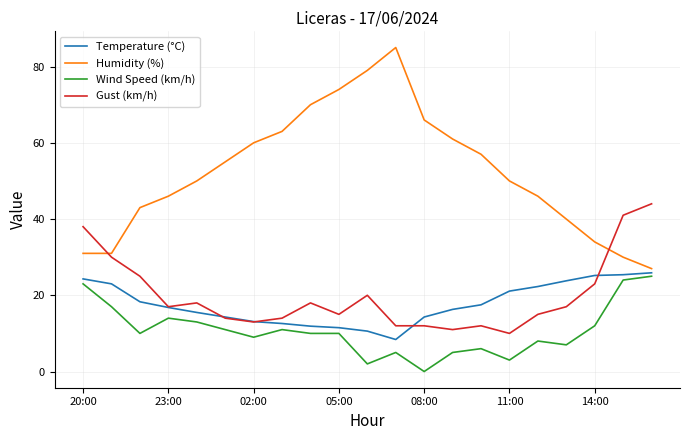

True or false: Temperature (°C) and Wind Speed (km/h) cross at least once.

False